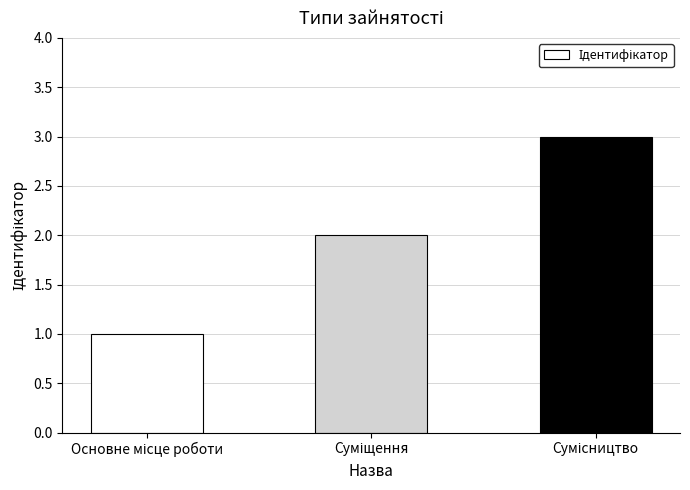

How many bars are there in total?

3